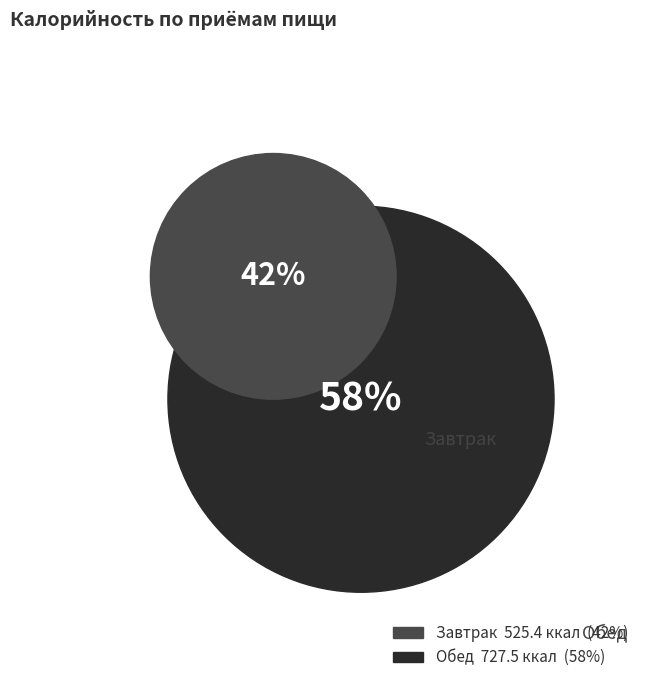

How many segments does this pie chart have?

2